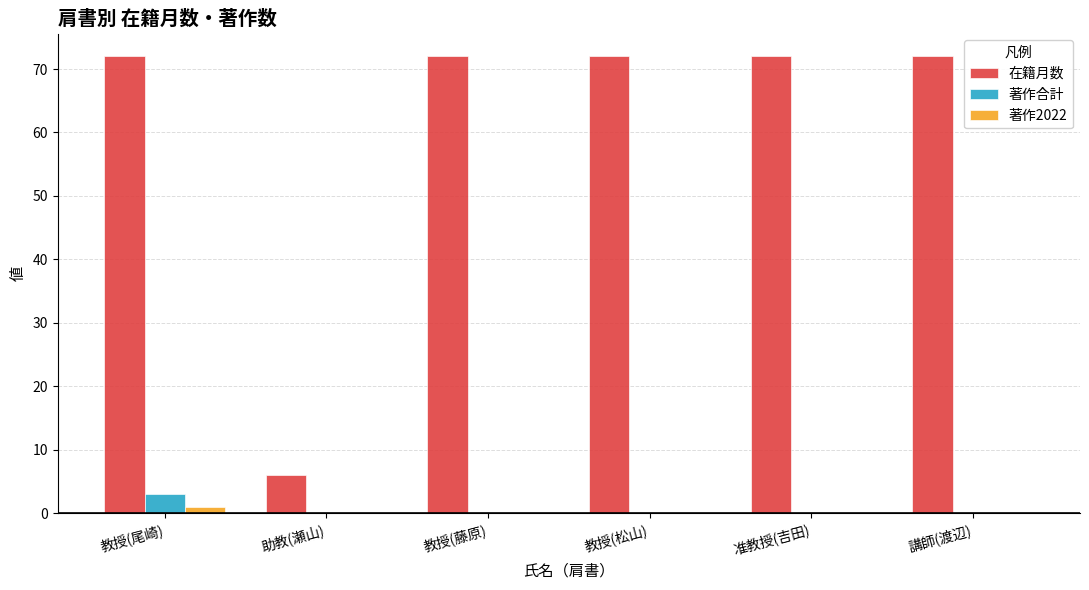

Which series has the largest total across all categories?

在籍月数